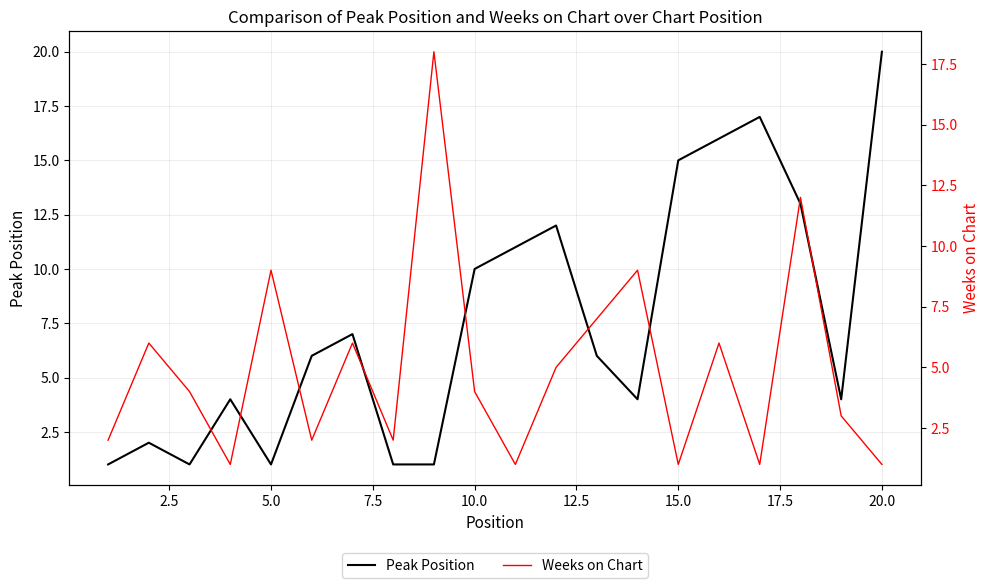

How many data points in Weeks on Chart are above 4?

9